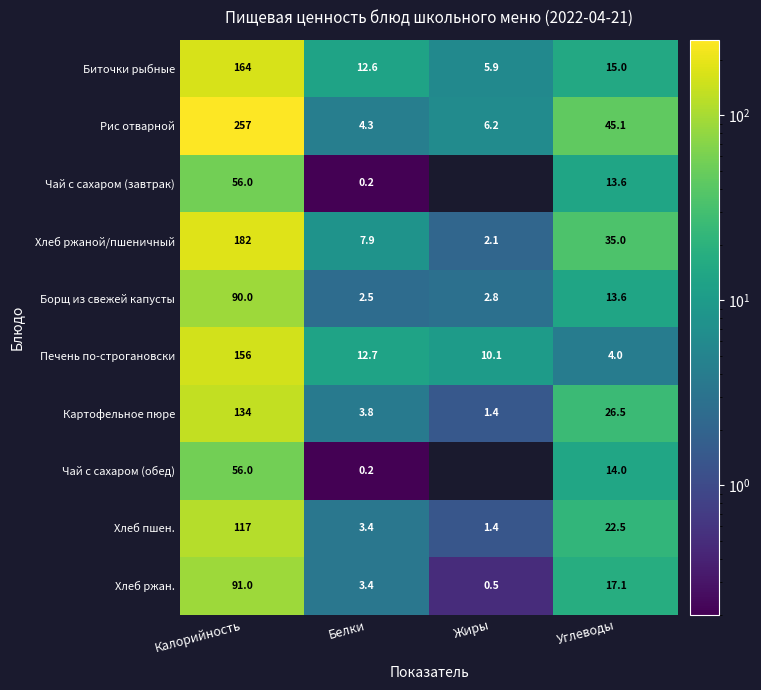

At which label is Рис отварной closest to 130?

Углеводы